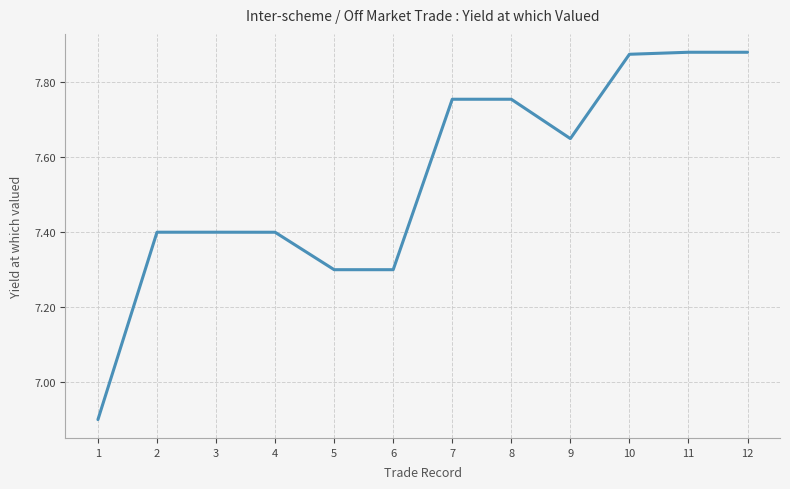

How many categories are shown in the chart?

12